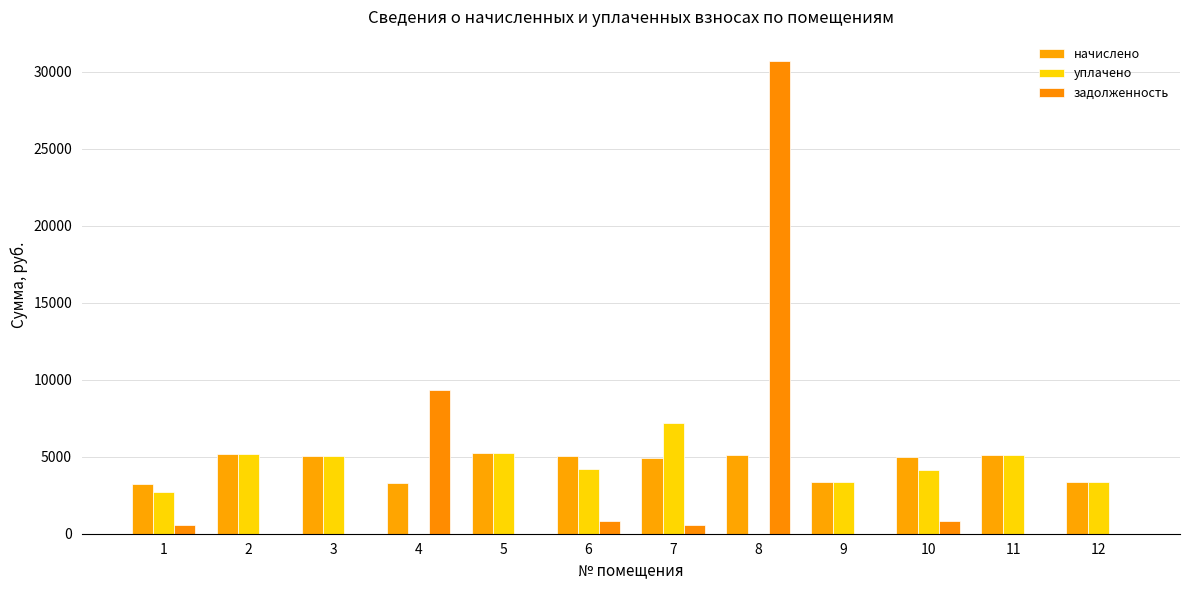

At which label does задолженность first exceed 543?

1